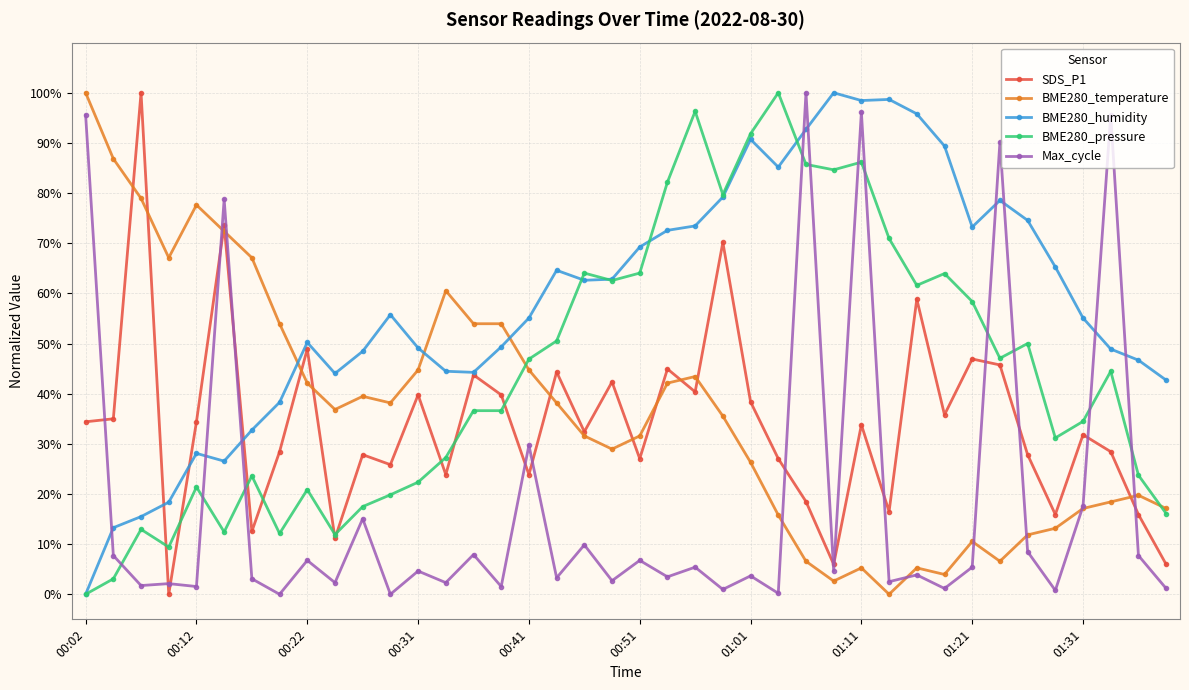

After their last crossing, which series has the higher values: BME280_humidity or BME280_temperature?

BME280_humidity